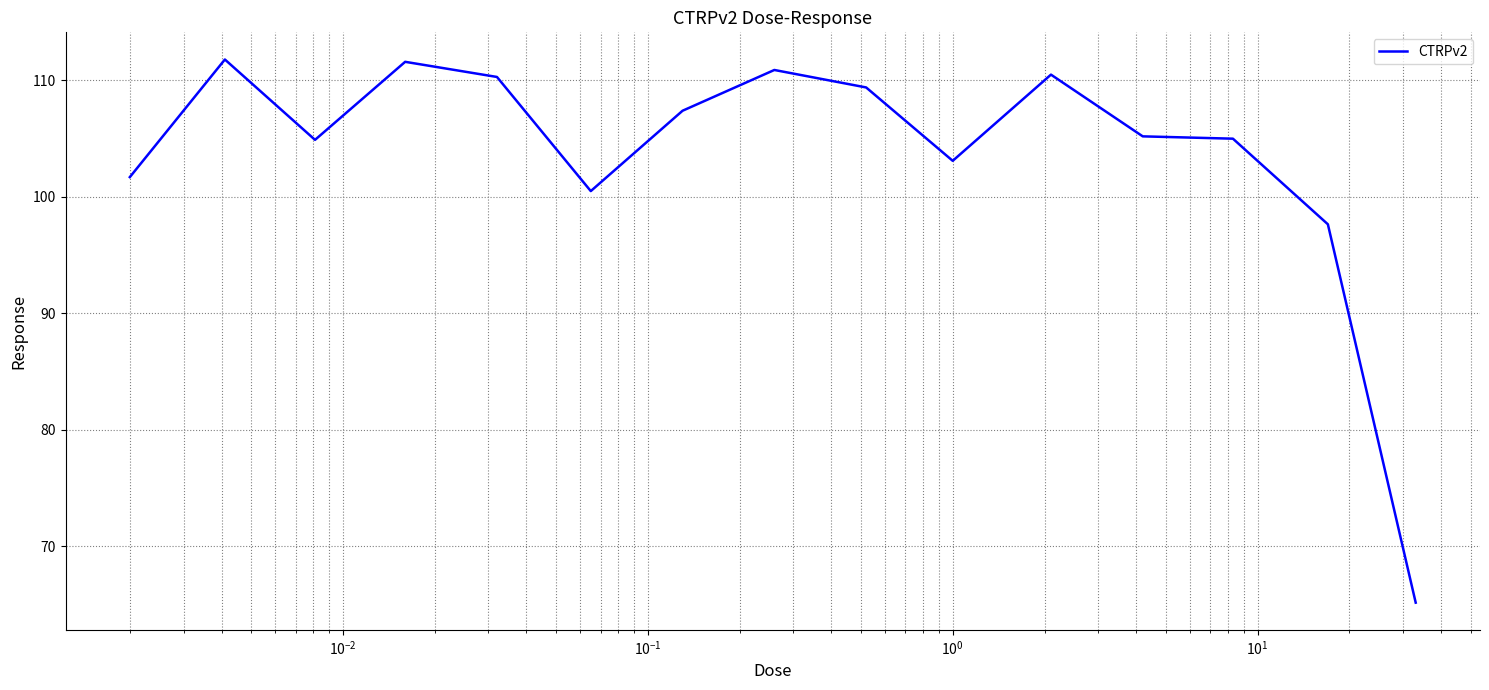

What is the maximum value shown in the chart?

111.8